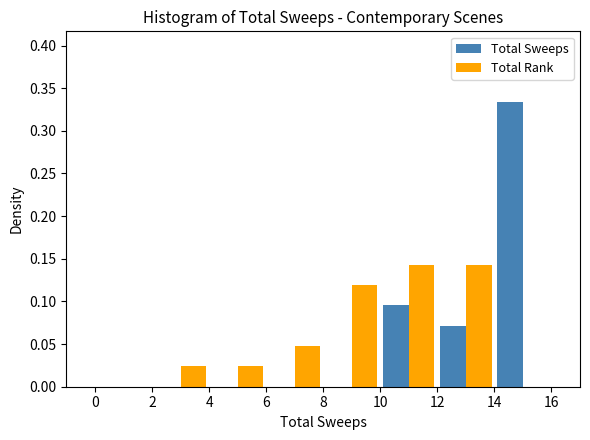

In the Total Sweeps series, which range on the x-axis has the tallest bar?

14 to 16